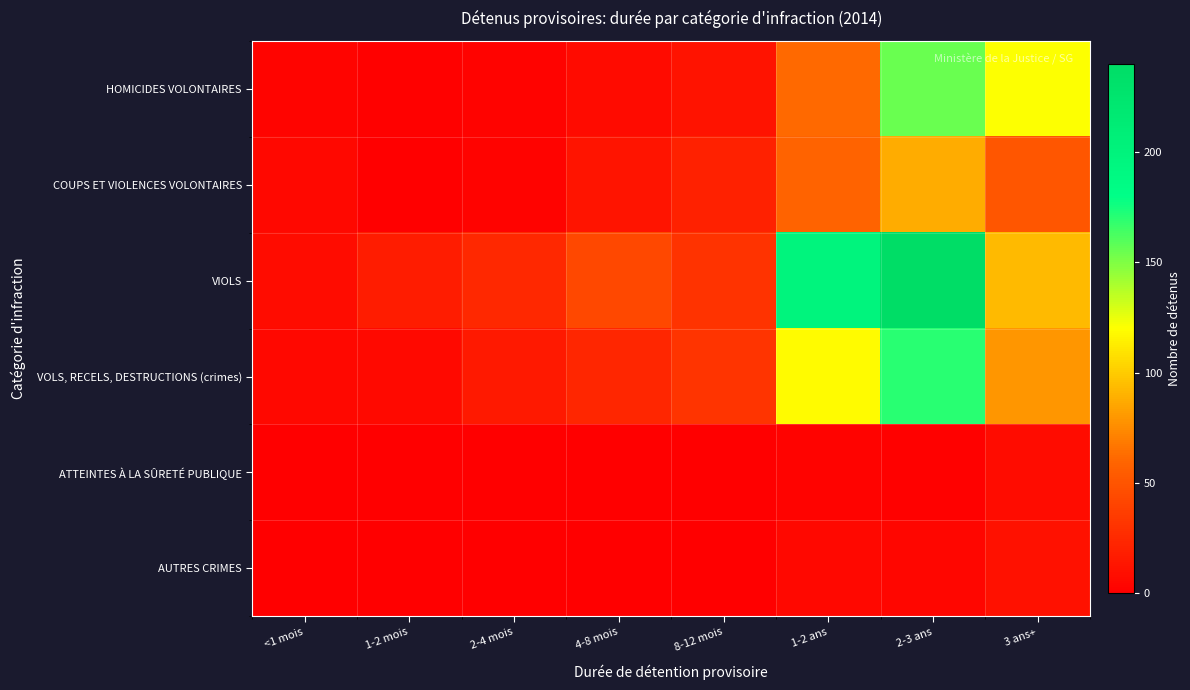

Reading left to right, what are all the values shown in this chart?

HOMICIDES VOLONTAIRES: <1 mois=3	1-2 mois=1	2-4 mois=2	4-8 mois=7	8-12 mois=12	1-2 ans=61	2-3 ans=155	3 ans+=120
COUPS ET VIOLENCES VOLONTAIRES: <1 mois=5	1-2 mois=0	2-4 mois=2	4-8 mois=13	8-12 mois=20	1-2 ans=59	2-3 ans=88	3 ans+=51
VIOLS: <1 mois=8	1-2 mois=17	2-4 mois=24	4-8 mois=43	8-12 mois=30	1-2 ans=198	2-3 ans=240	3 ans+=93
VOLS, RECELS, DESTRUCTIONS (crimes): <1 mois=5	1-2 mois=6	2-4 mois=15	4-8 mois=23	8-12 mois=31	1-2 ans=119	2-3 ans=170	3 ans+=79
ATTEINTES À LA SÛRETÉ PUBLIQUE: <1 mois=0	1-2 mois=0	2-4 mois=0	4-8 mois=0	8-12 mois=0	1-2 ans=2	2-3 ans=1	3 ans+=8
AUTRES CRIMES: <1 mois=0	1-2 mois=0	2-4 mois=0	4-8 mois=0	8-12 mois=0	1-2 ans=5	2-3 ans=4	3 ans+=11